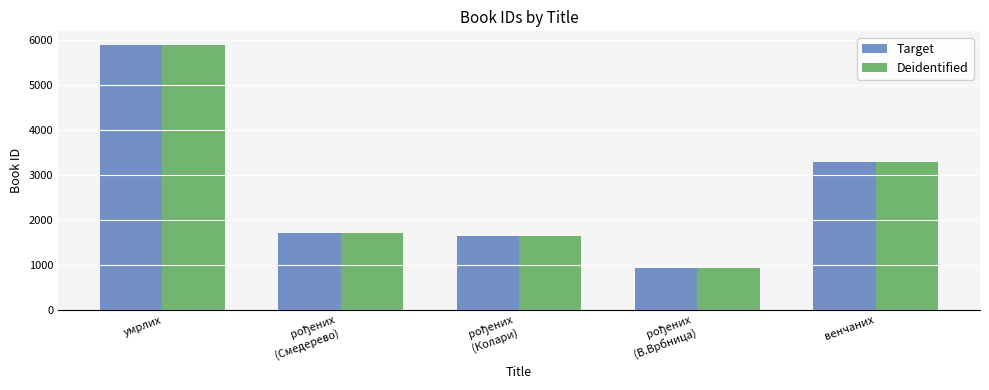

Is it true that Target equals 3277 at венчаних?

True